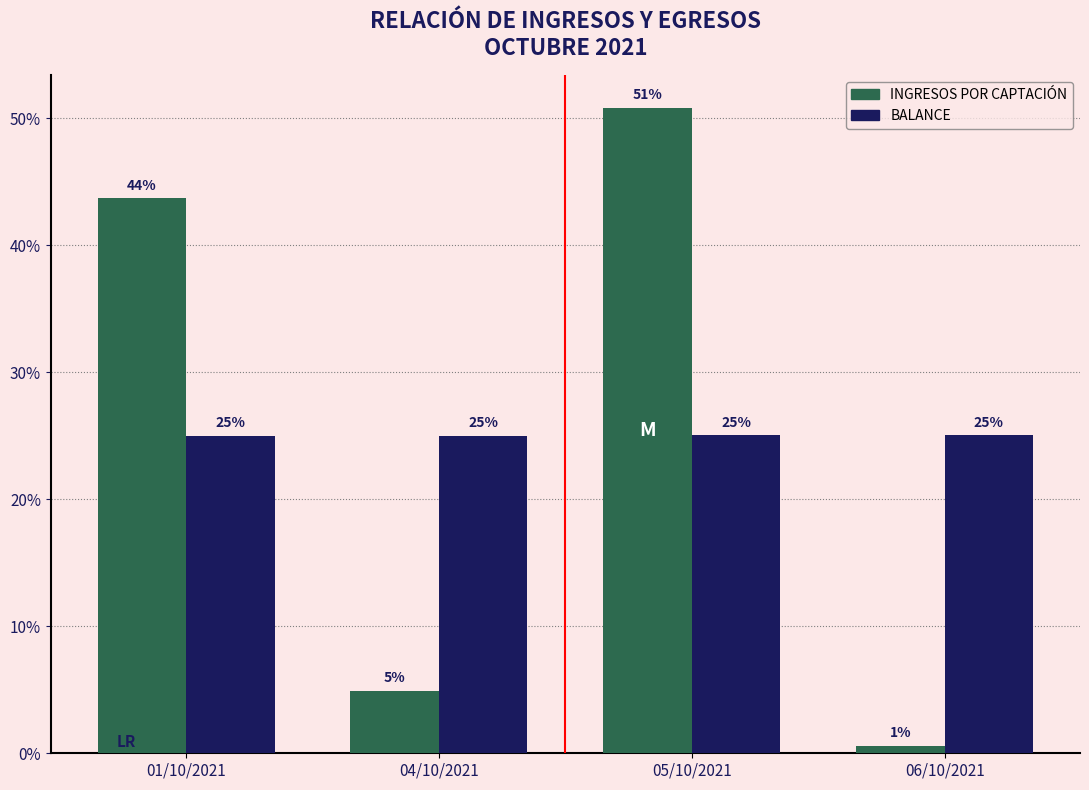

Which series changed the most between 05/10/2021 and 06/10/2021?

INGRESOS POR CAPTACIÓN